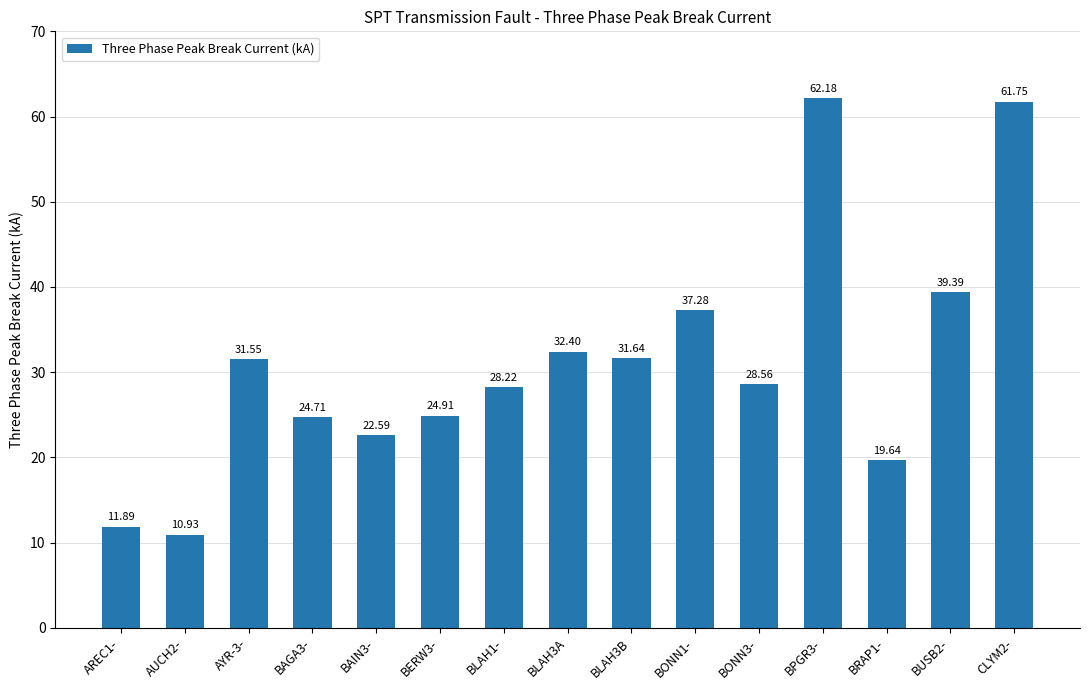

Where does the data first go above 28?

AYR-3-